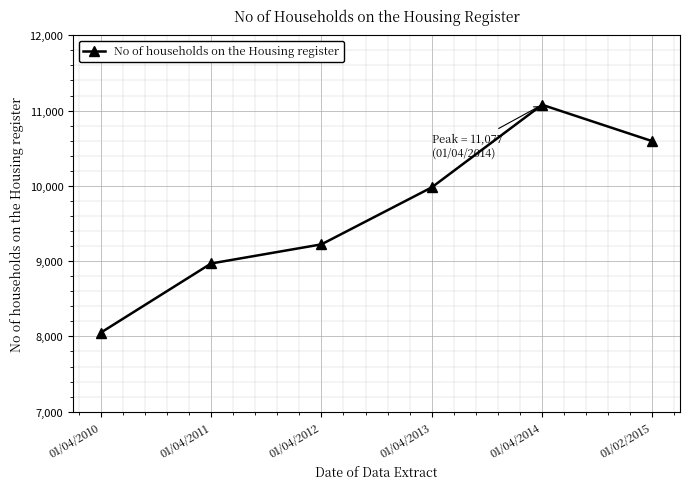

Which label corresponds to the largest value in the chart?

01/04/2014